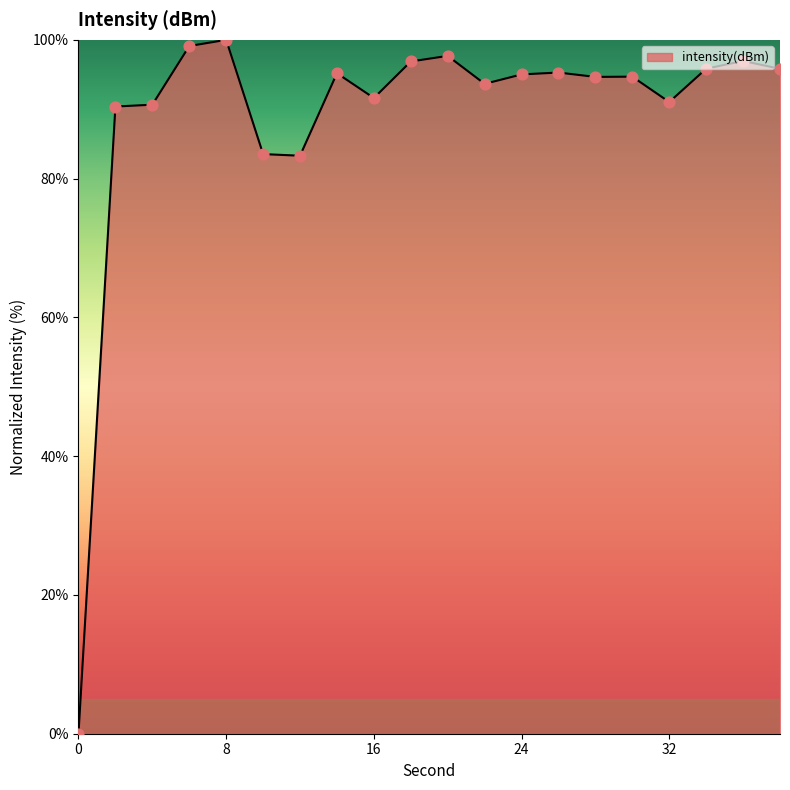

What is the difference between the maximum and minimum values?

100.0